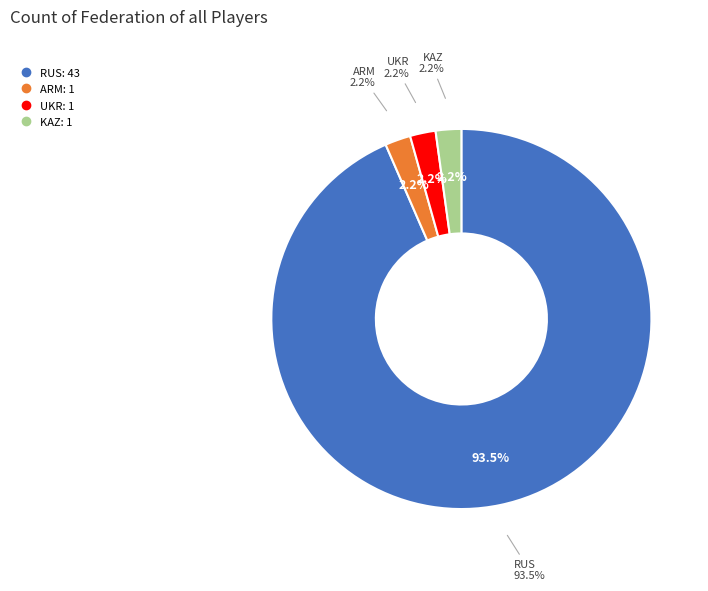

To the nearest percent, what portion does RUS represent?

93%